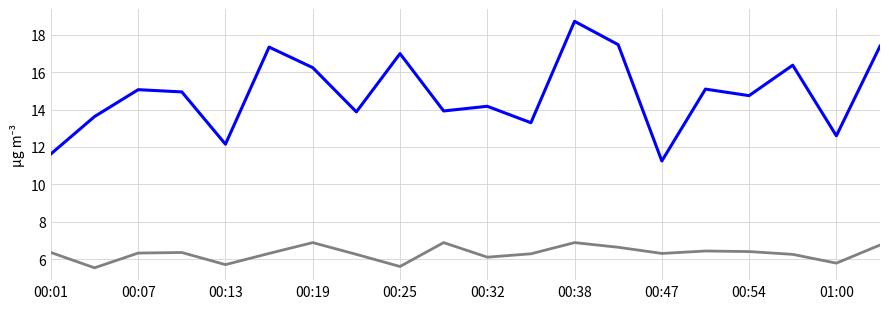

What is the maximum value shown in the chart?

18.7